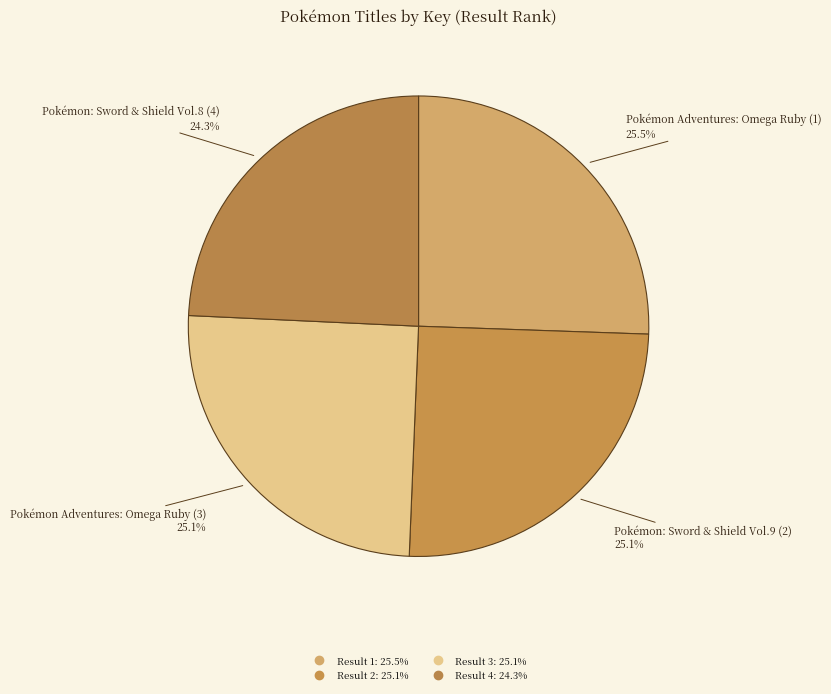

To the nearest percent, what percentage of the pie is Result 1?

26%